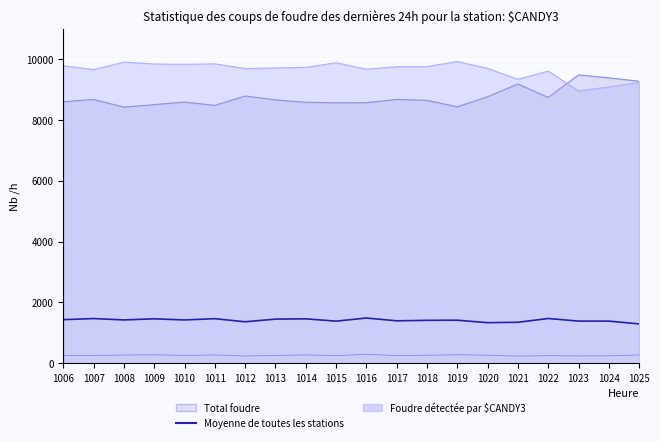

How many data points does each series have?

20